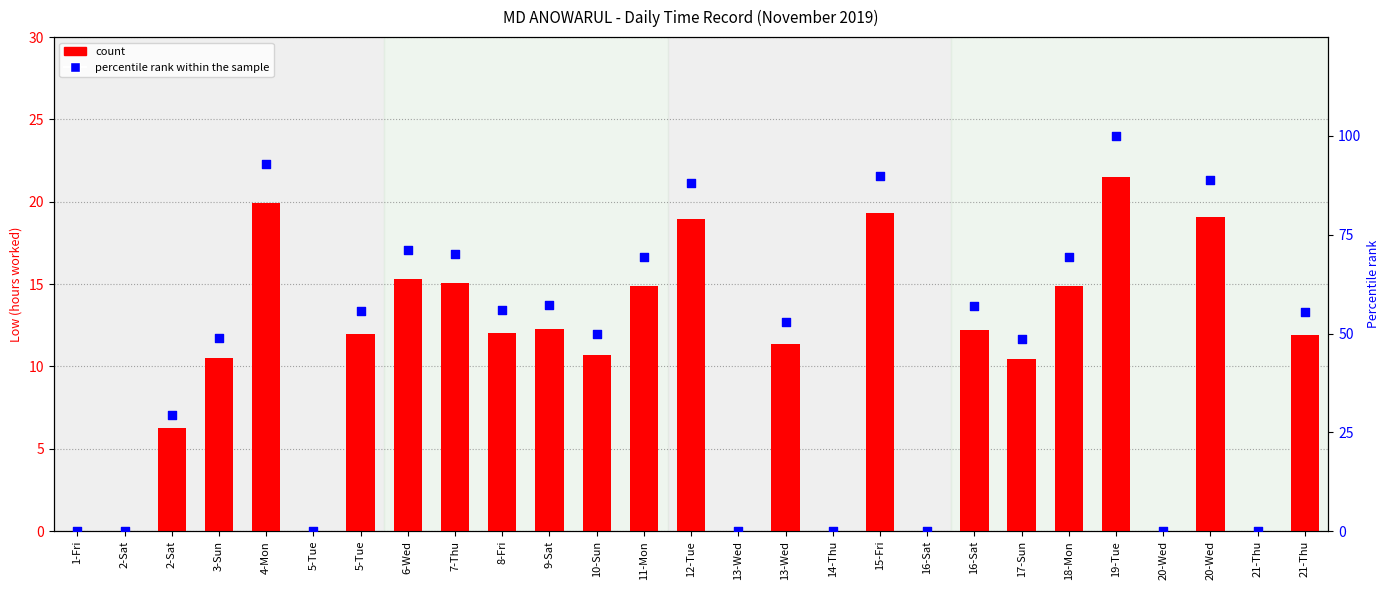

Which series has the largest total across all categories?

percentile rank within the sample